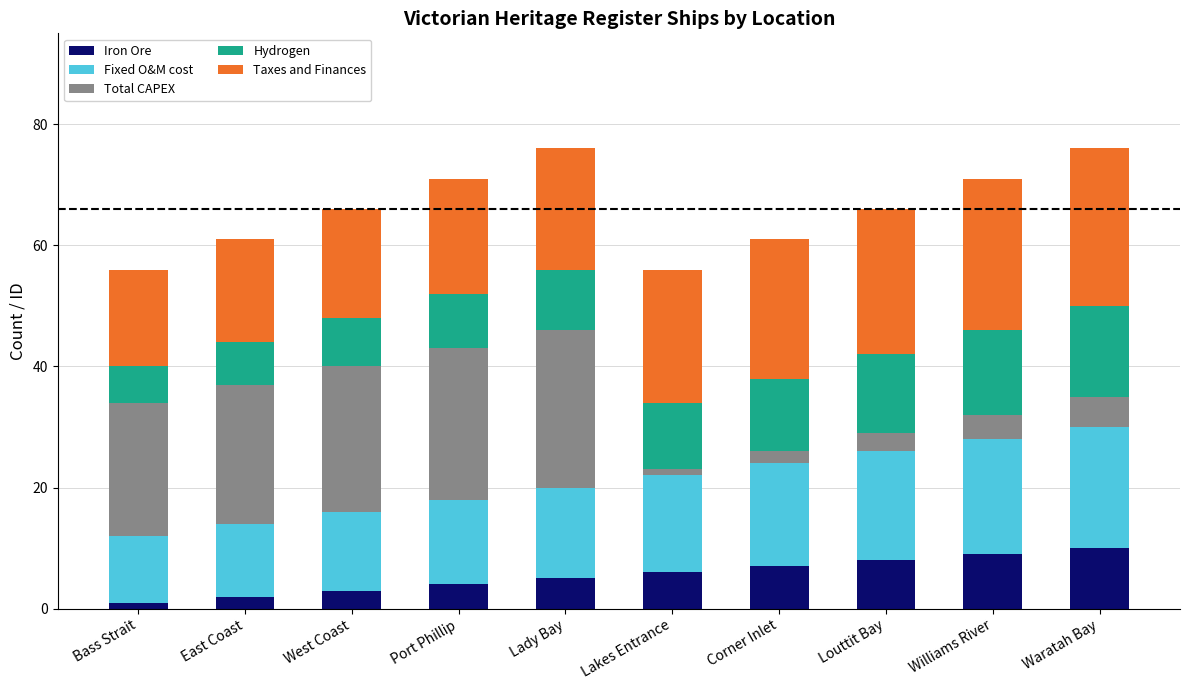

What is the highest value of the Iron Ore series?

10